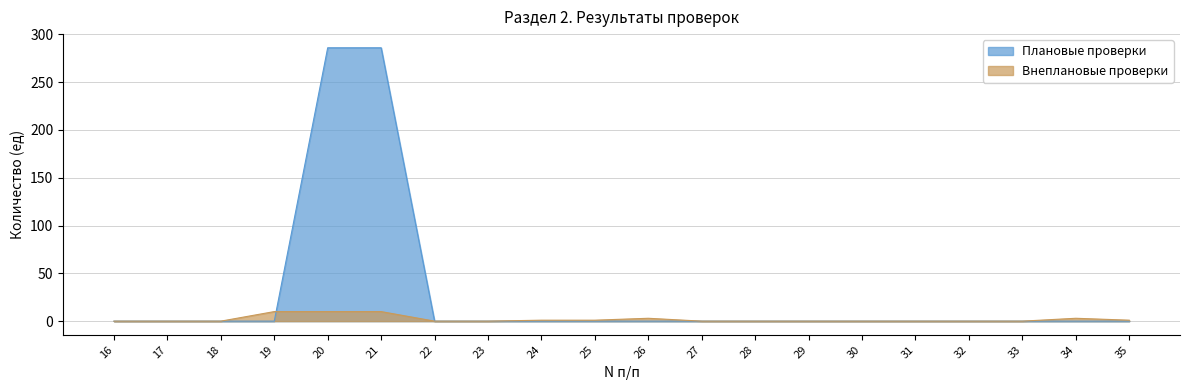

List the series in order of their overall mean, lowest first.

Внеплановые проверки, Плановые проверки